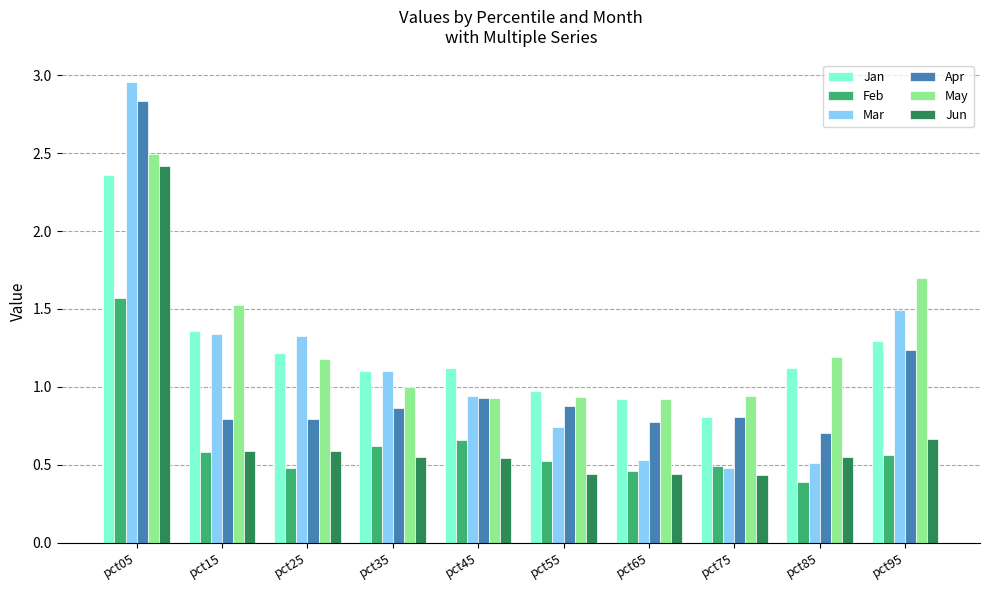

At how many categories does at least one series exceed 1?

7